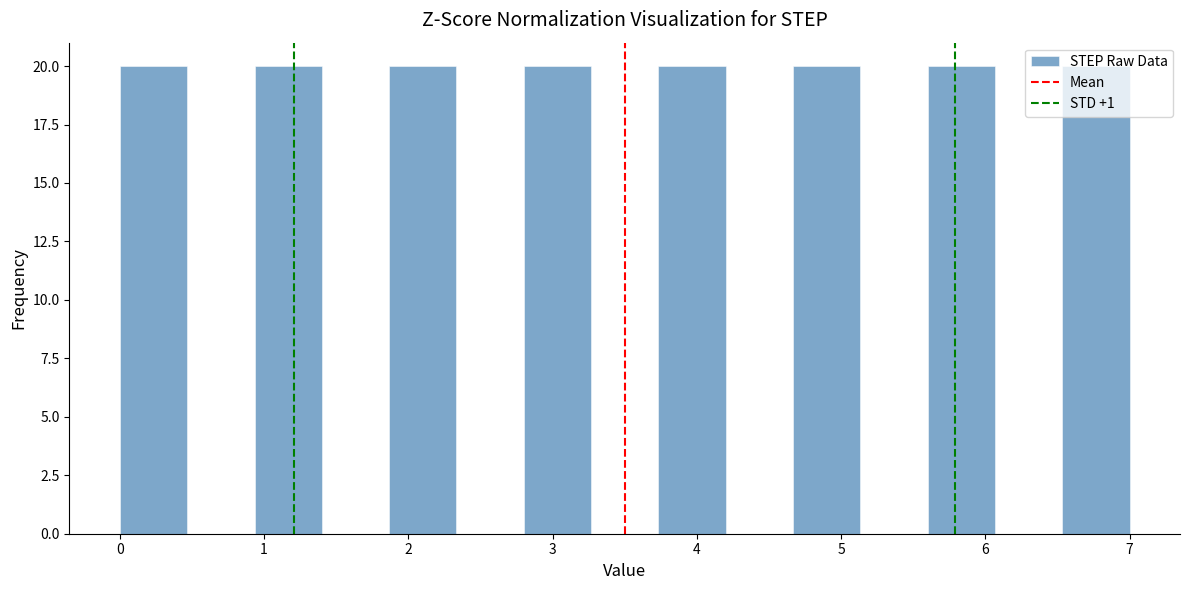

Reading left to right, list every bar in this chart as the range it spans on the x-axis followed by its height. Neither the bar edges nor the heights are printed on the chart, so give them approximately, as read against the axes.

0.0 to 0.5: 20
0.5 to 0.9: 0
0.9 to 1.4: 20
1.4 to 1.9: 0
1.9 to 2.3: 20
2.3 to 2.8: 0
2.8 to 3.3: 20
3.3 to 3.7: 0
3.7 to 4.2: 20
4.2 to 4.7: 0
4.7 to 5.1: 20
5.1 to 5.6: 0
5.6 to 6.1: 20
6.1 to 6.5: 0
6.5 to 7.0: 20